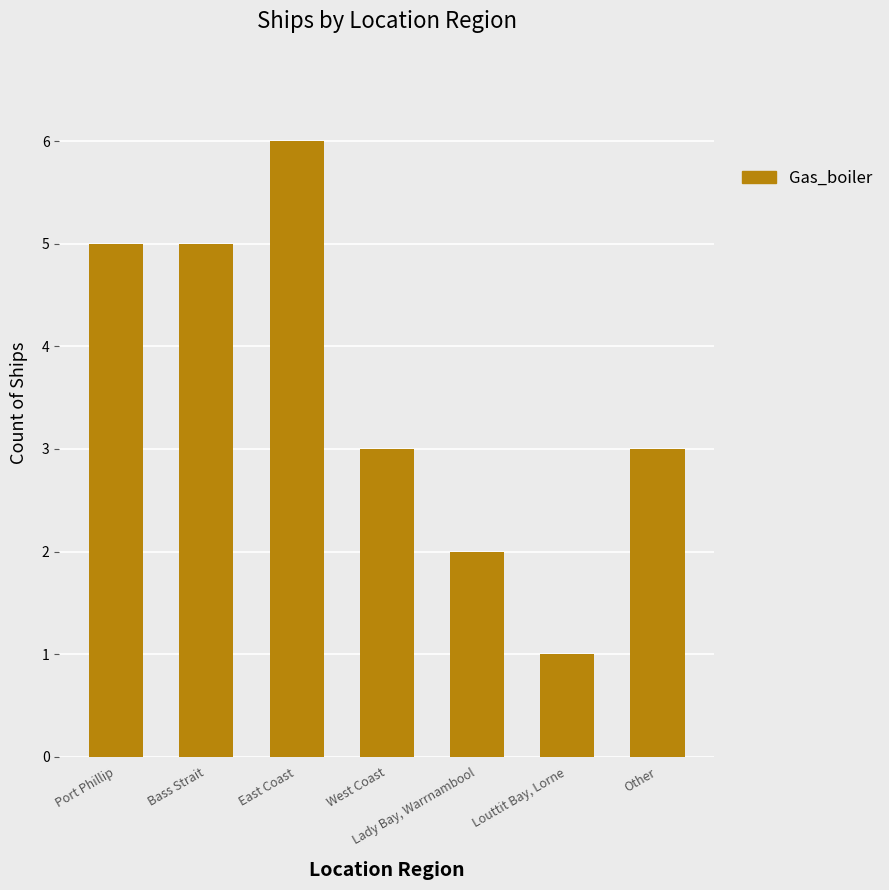

At which label does the data first exceed 3?

Port Phillip